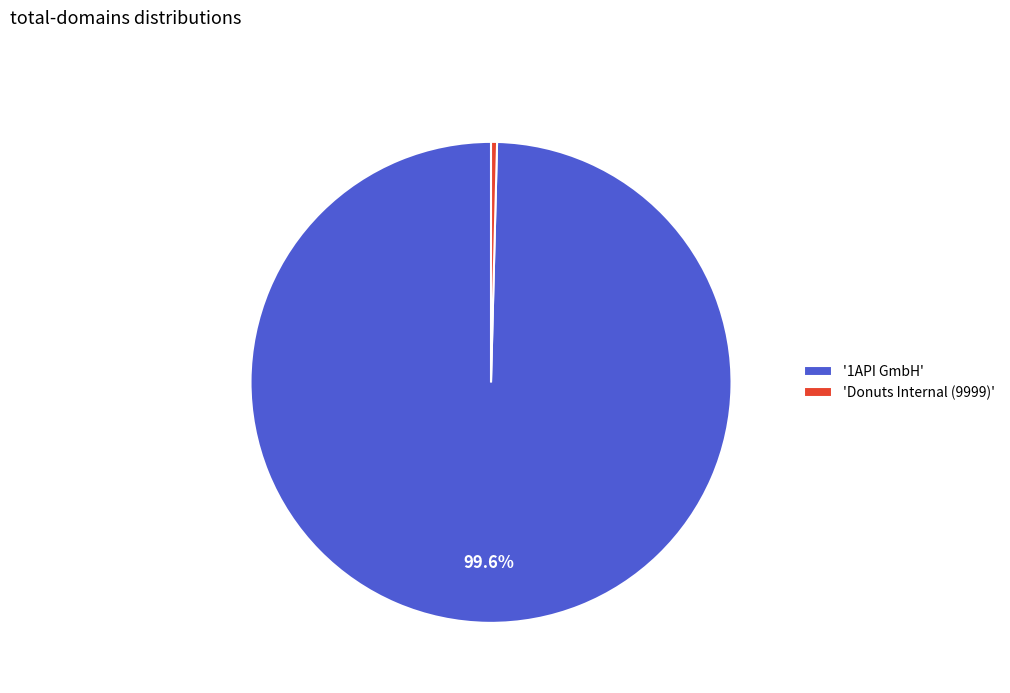

Rank the categories by value from highest to lowest.

'1API GmbH', 'Donuts Internal (9999)'